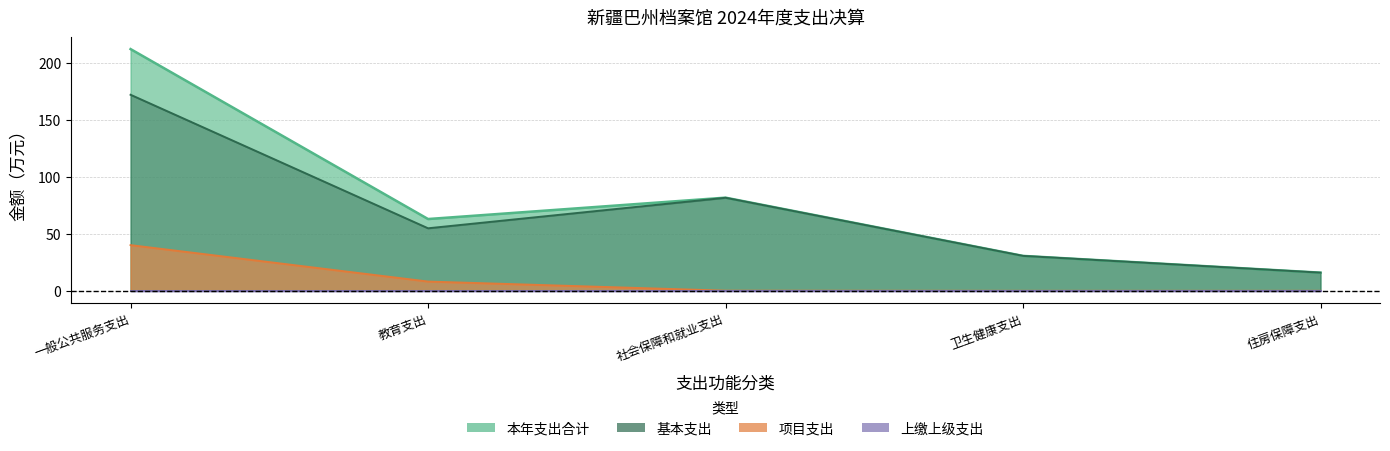

True or false: 本年支出合计 has more than 0 points higher than both neighbors.

True